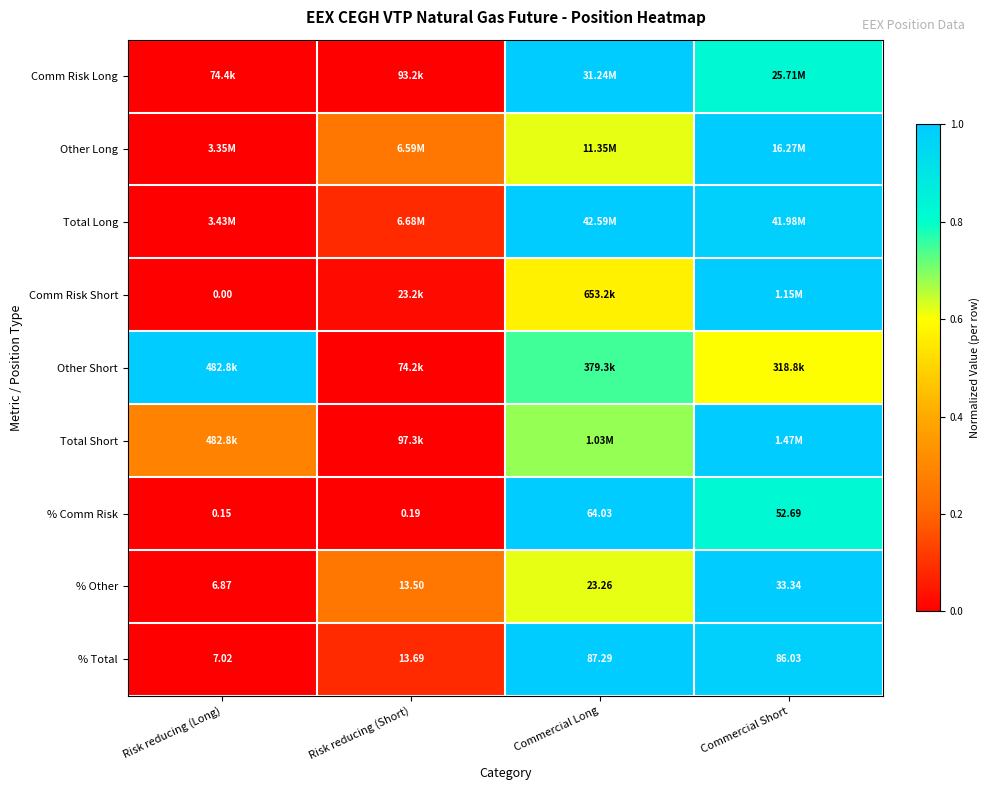

List the labels in order of % Total value, smallest first.

Risk reducing (Long), Risk reducing (Short), Commercial Short, Commercial Long